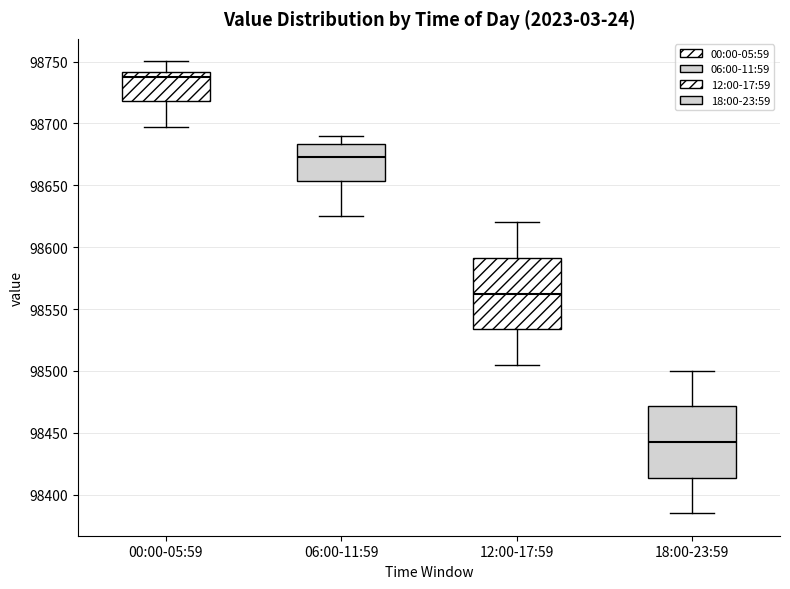

Where does the lower whisker of the box for 18:00-23:59 end on the y-axis? The values are not printed on the chart, so give them approximately, as read against the axis.

98385